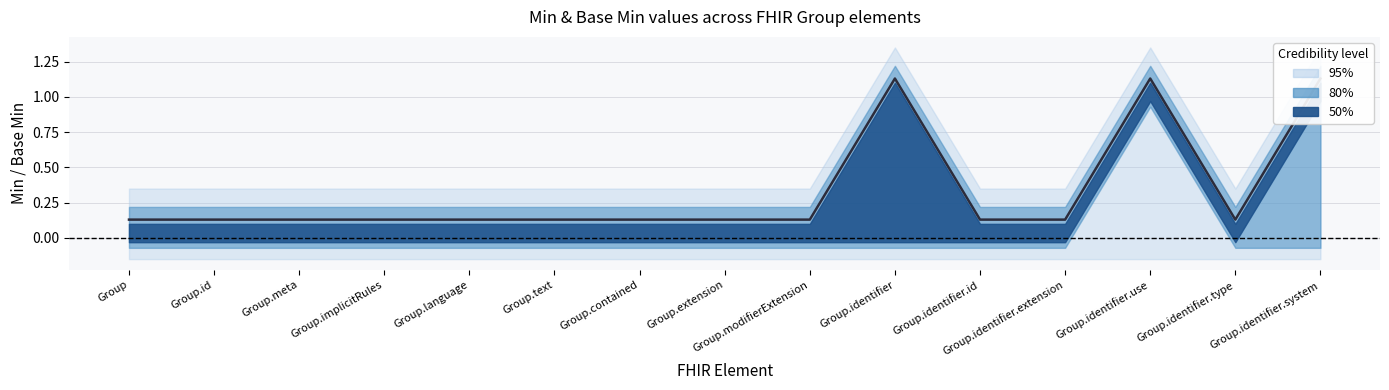

List the labels in order of value, largest first.

Group.identifier, Group.identifier.use, Group.identifier.system, Group, Group.id, Group.meta, Group.implicitRules, Group.language, Group.text, Group.contained, Group.extension, Group.modifierExtension, Group.identifier.id, Group.identifier.extension, Group.identifier.type